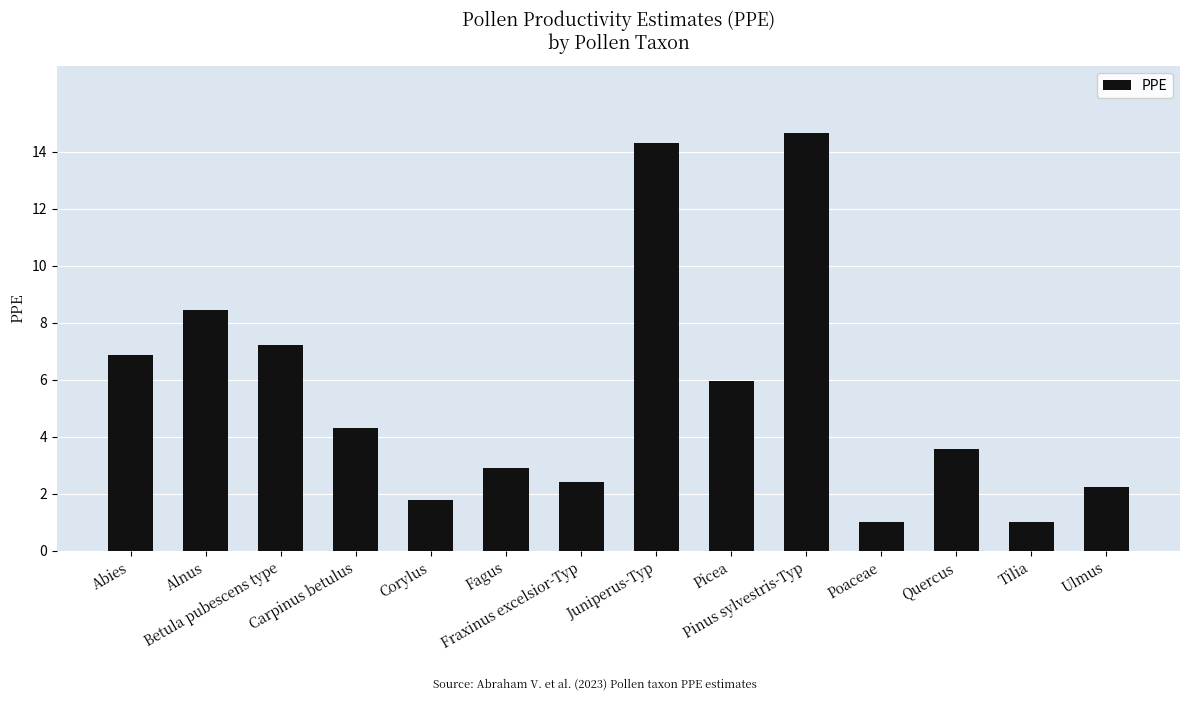

What value does the data have at Fraxinus excelsior-Typ?

2.4